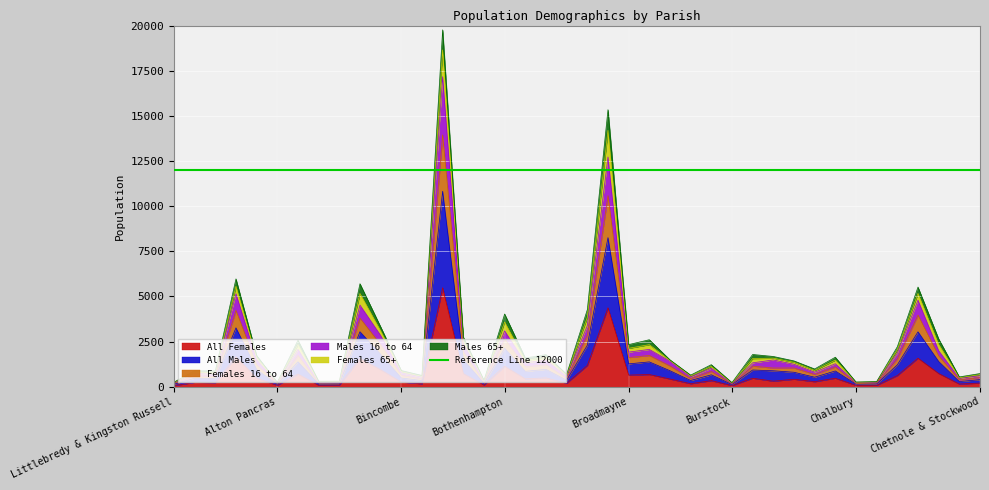

How many values in the Males 16 to 64 series exceed 1452?

19